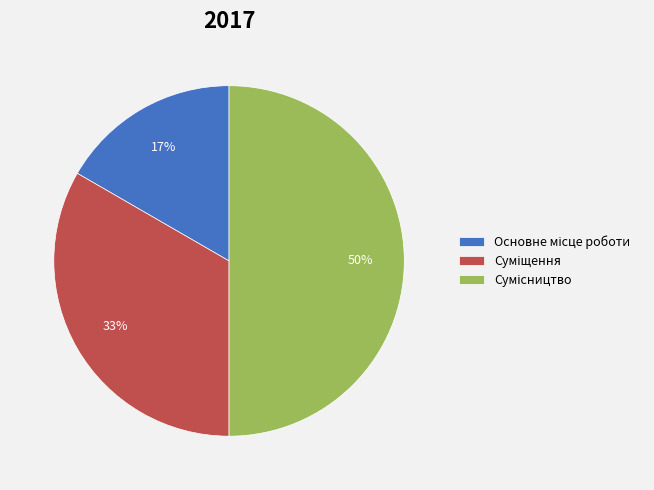

To the nearest percent, what is the average slice percentage?

33%